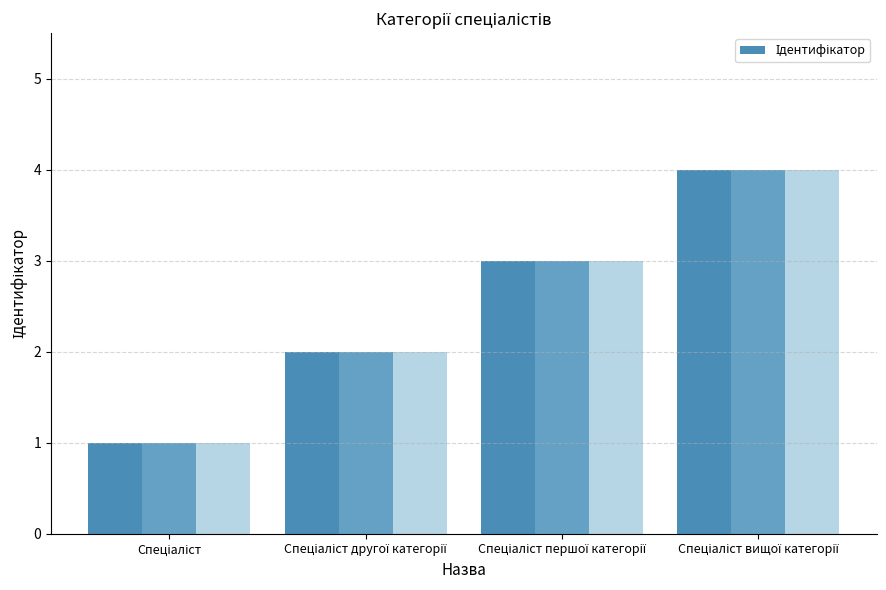

Reading right to left, extract all data points from this chart.

4	3	2	1